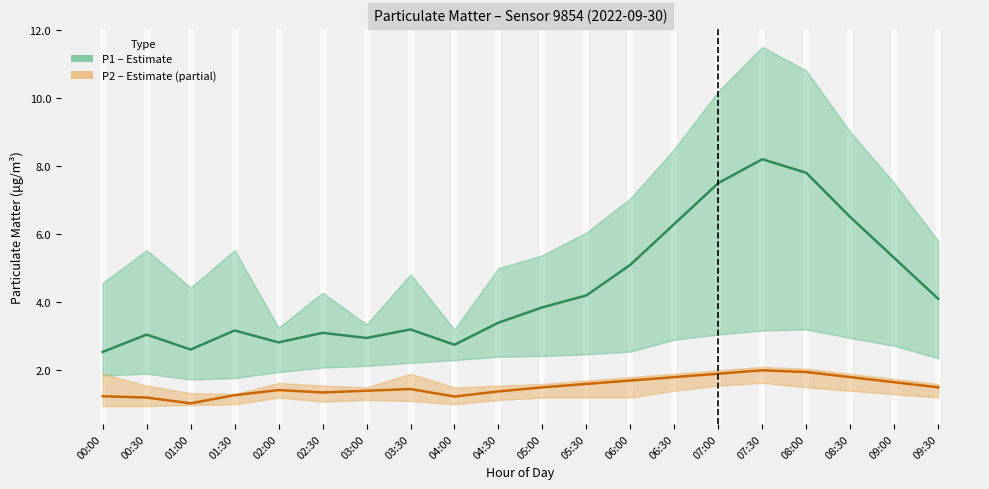

Does the chart display data point markers on the line(s)?

No